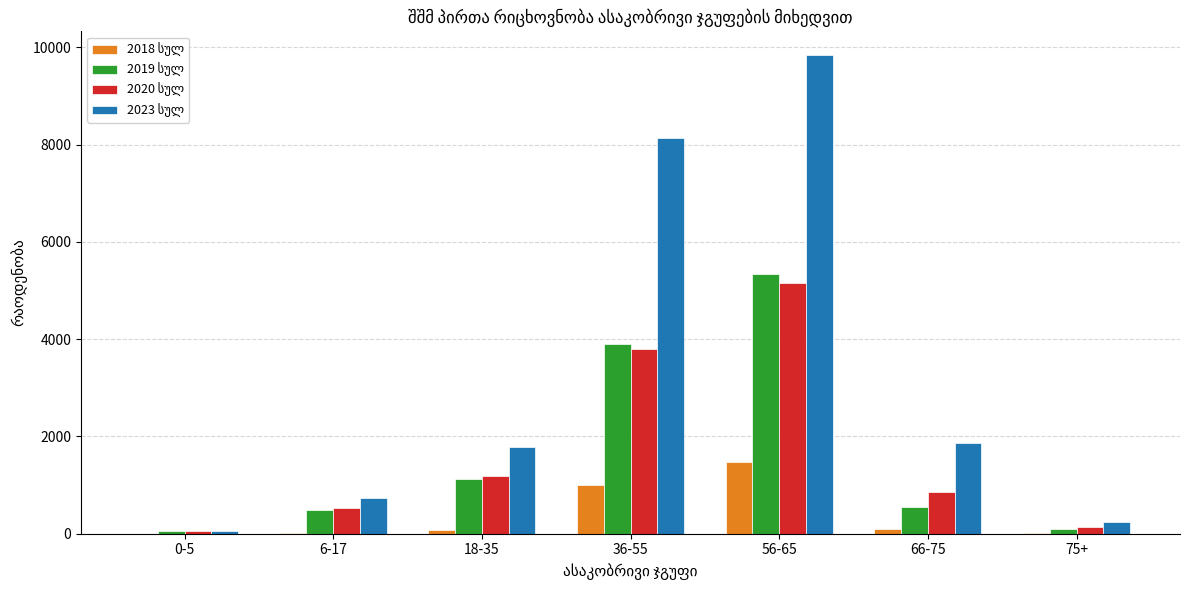

Which category has the highest value across all series?

56-65